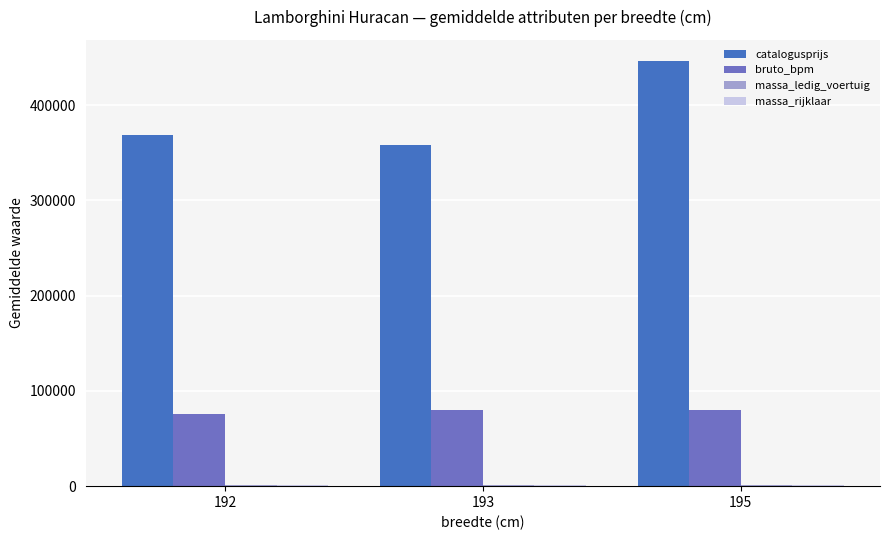

What is the maximum value shown in the chart?

446278